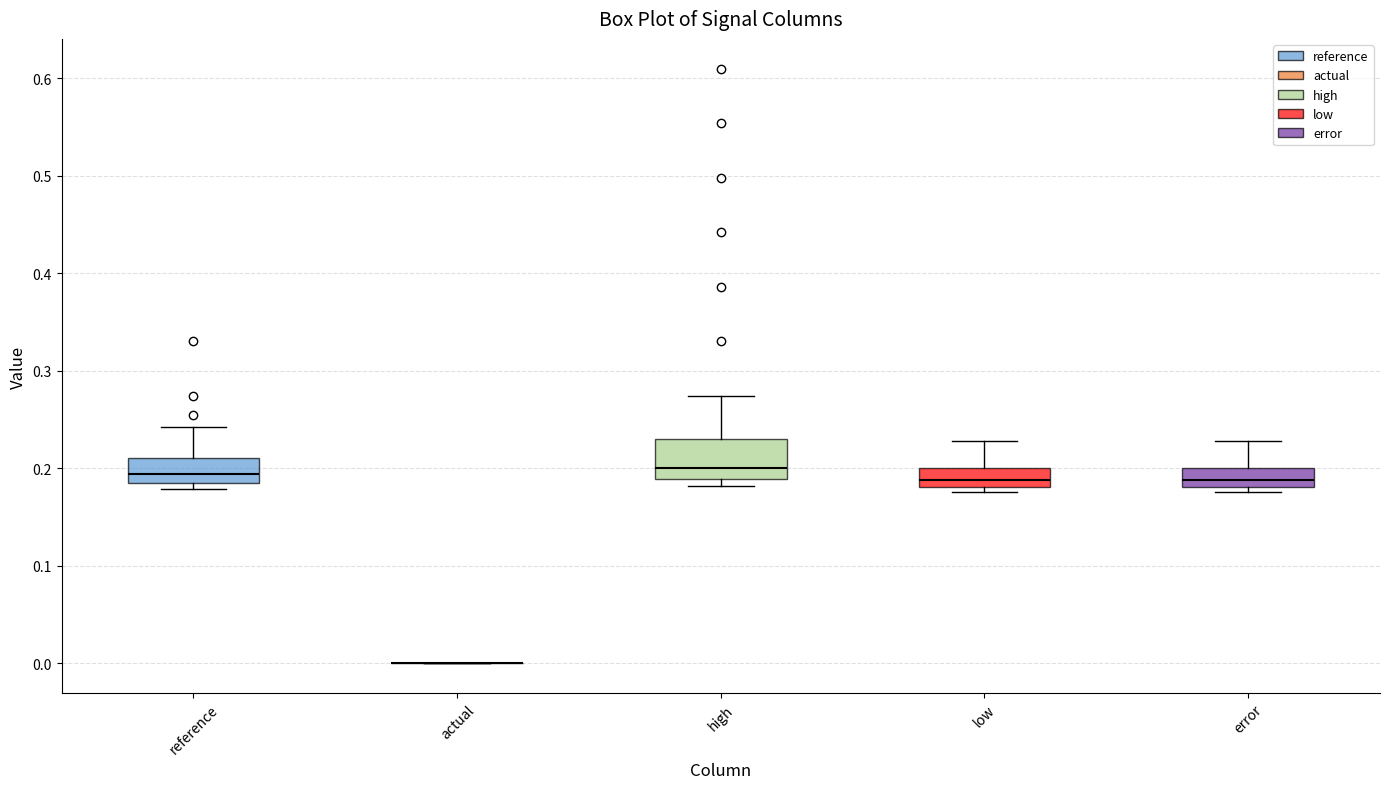

Reading left to right, read every box against the y-axis: the position of its median line, the range the box covers, and the ends of its whiskers. The values are not printed on the chart, so give them approximately, as read against the axis.

reference: median 0.19, box 0.18 to 0.21, whiskers 0.18 (just below the box's lower edge) to 0.24
actual: box collapsed to a line at 0.00, whiskers 0.00 to 0.00
high: median 0.20, box 0.19 to 0.23, whiskers 0.18 to 0.27
low: median 0.19, box 0.18 to 0.20, whiskers 0.18 (just below the box's lower edge) to 0.23
error: median 0.19, box 0.18 to 0.20, whiskers 0.18 (just below the box's lower edge) to 0.23